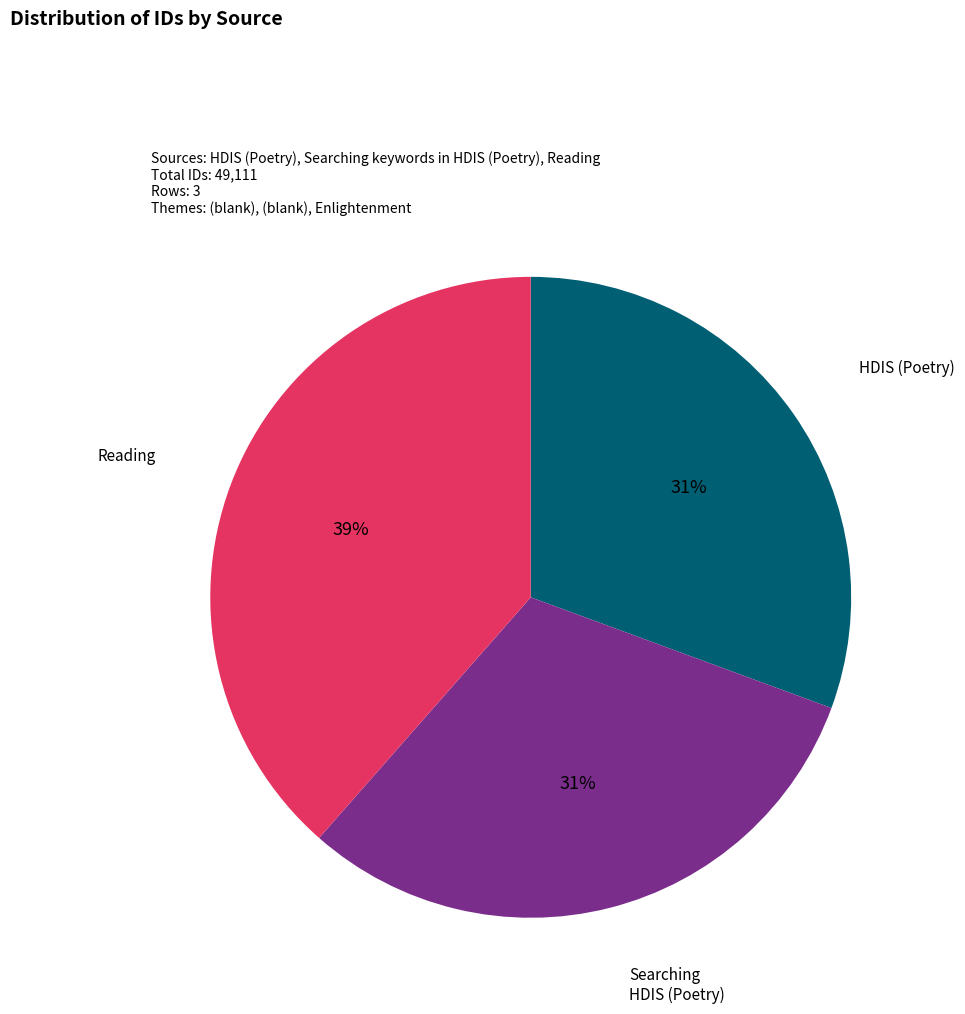

To the nearest percent, what is the average slice percentage?

33%